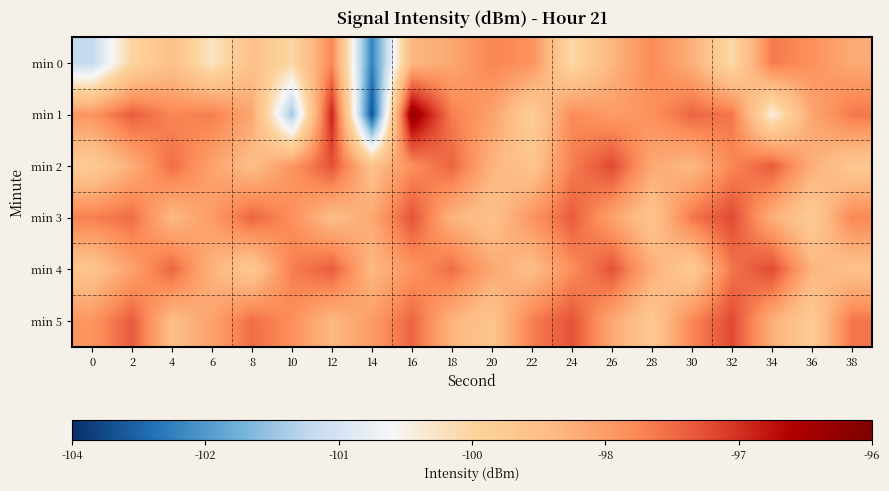

Reading left to right, what are all the values shown in this chart?

min 0: 0=-101.3	2=-99.8	4=-99.2	6=-100.1	8=-99.2	10=-99.8	12=-98.2	14=-102.5	16=-99.0	18=-98.7	20=-98.2	22=-98.4	24=-99.9	26=-98.9	28=-98.2	30=-98.8	32=-99.9	34=-98.0	36=-98.3	38=-98.7
min 1: 0=-98.4	2=-97.7	4=-98.2	6=-98.1	8=-98.7	10=-101.6	12=-97.1	14=-103.1	16=-96.3	18=-98.1	20=-98.6	22=-99.6	24=-98.2	26=-98.5	28=-98.3	30=-97.8	32=-98.0	34=-100.3	36=-98.7	38=-98.0
min 2: 0=-99.5	2=-98.8	4=-97.9	6=-98.6	8=-99.1	10=-98.4	12=-97.6	14=-99.2	16=-98.3	18=-97.8	20=-98.9	22=-99.3	24=-98.1	26=-97.5	28=-98.7	30=-99.0	32=-98.2	34=-97.7	36=-98.8	38=-99.4
min 3: 0=-98.1	2=-97.9	4=-99.0	6=-98.5	8=-97.8	10=-98.3	12=-99.1	14=-98.7	16=-97.6	18=-98.9	20=-99.2	22=-98.4	24=-97.7	26=-98.6	28=-99.3	30=-98.0	32=-97.5	34=-98.8	36=-99.5	38=-98.2
min 4: 0=-99.3	2=-98.6	4=-97.8	6=-98.9	8=-99.4	10=-98.1	12=-97.7	14=-99.0	16=-98.4	18=-97.9	20=-98.7	22=-99.1	24=-98.3	26=-97.6	28=-98.8	30=-99.5	32=-98.0	34=-97.5	36=-98.9	38=-99.2
min 5: 0=-98.4	2=-97.7	4=-99.1	6=-98.6	8=-97.9	10=-98.3	12=-99.0	14=-98.5	16=-97.8	18=-98.9	20=-99.3	22=-98.1	24=-97.6	26=-98.7	28=-99.4	30=-98.2	32=-97.5	34=-98.8	36=-99.5	38=-98.0